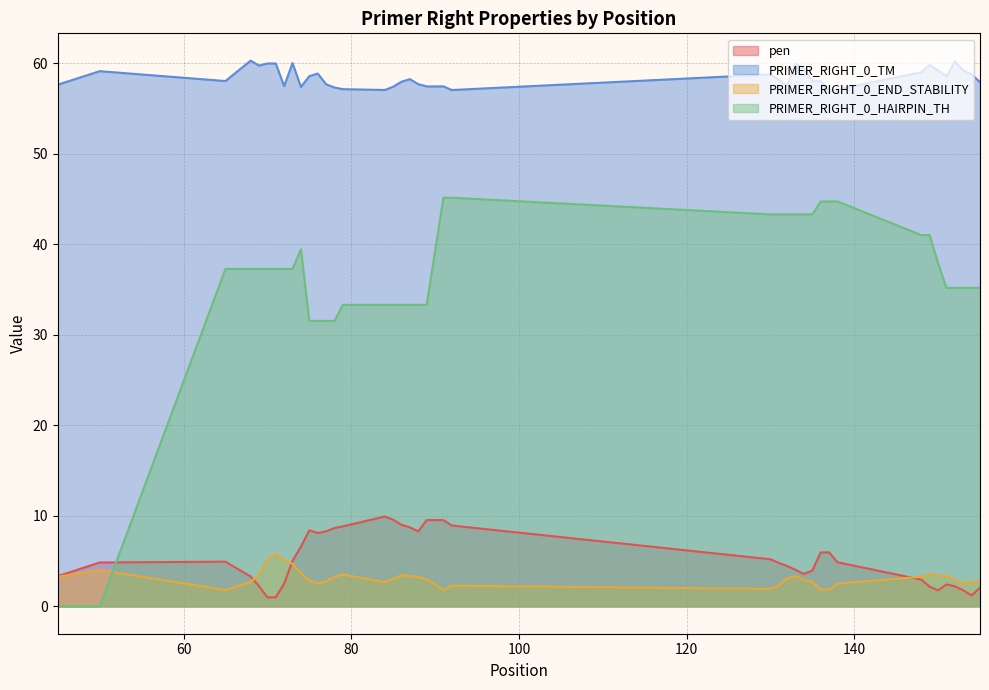

At which category is the sum across all series the highest?

91